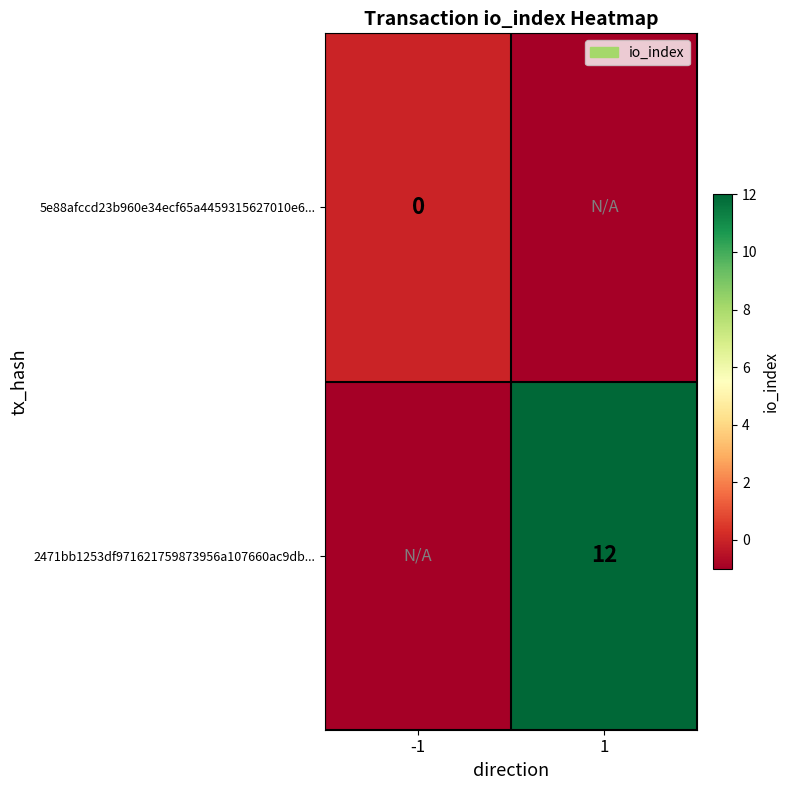

Count the number of data series in this chart.

2